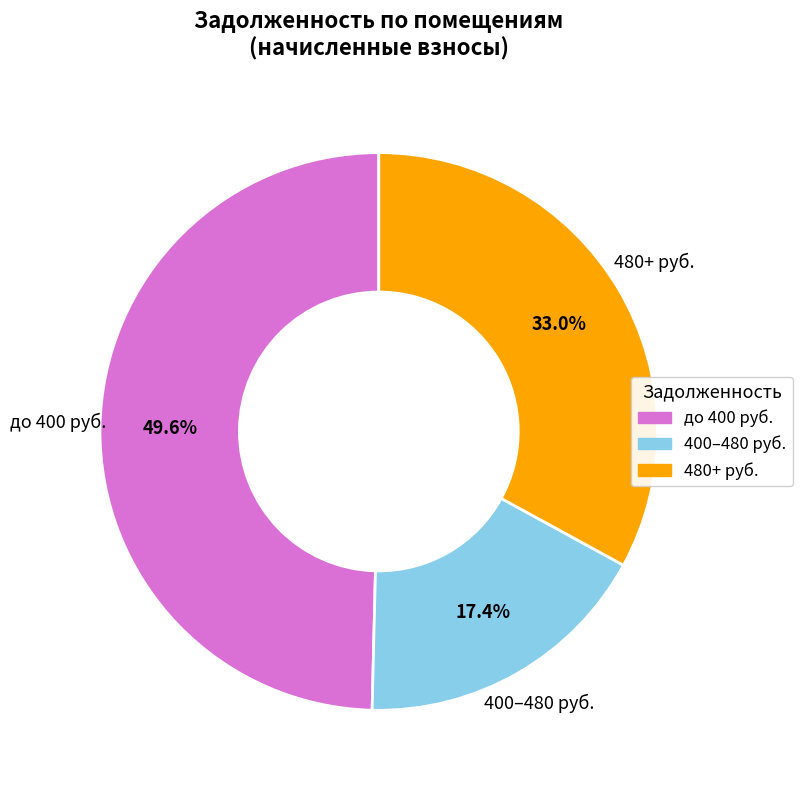

Is the sum of 400–480 руб. and 480+ руб. greater than half?

Yes